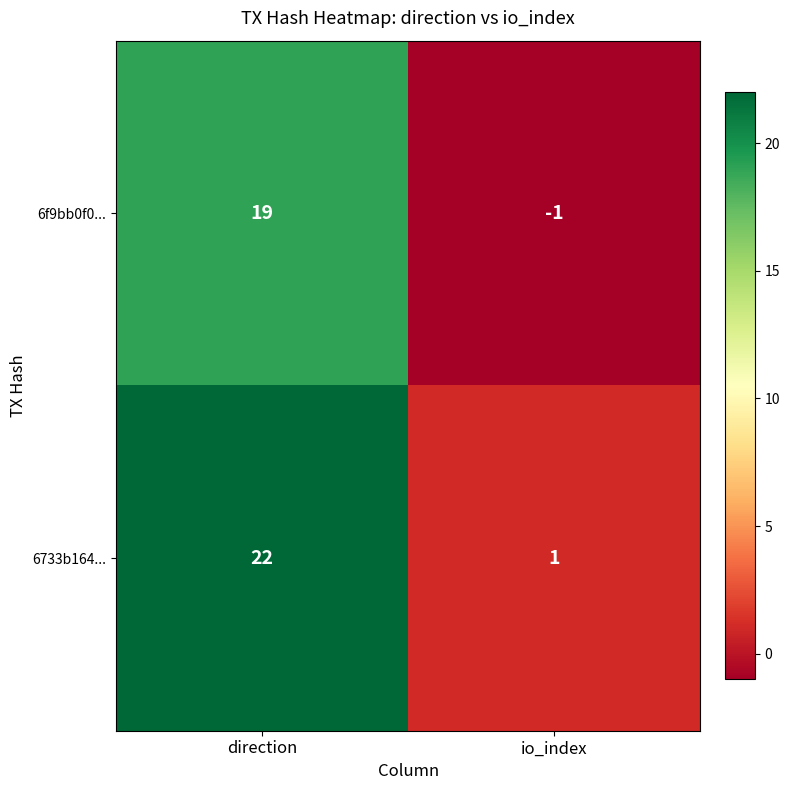

How many series are shown in this chart?

2